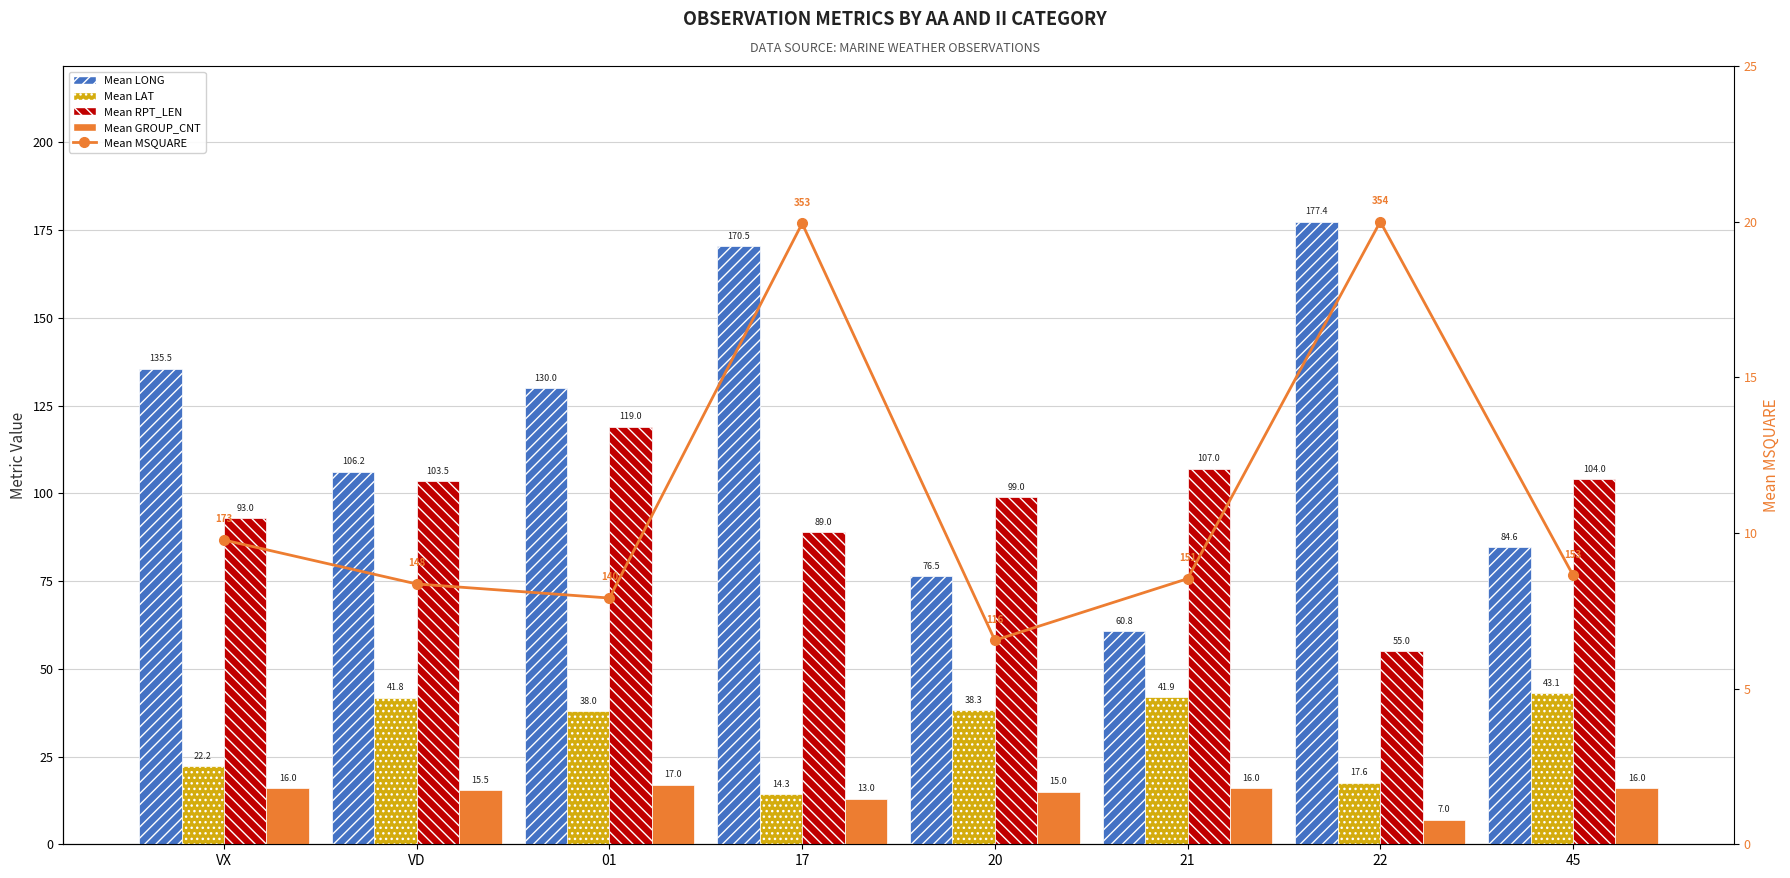

How many data points in Mean MSQUARE are above 8?

6